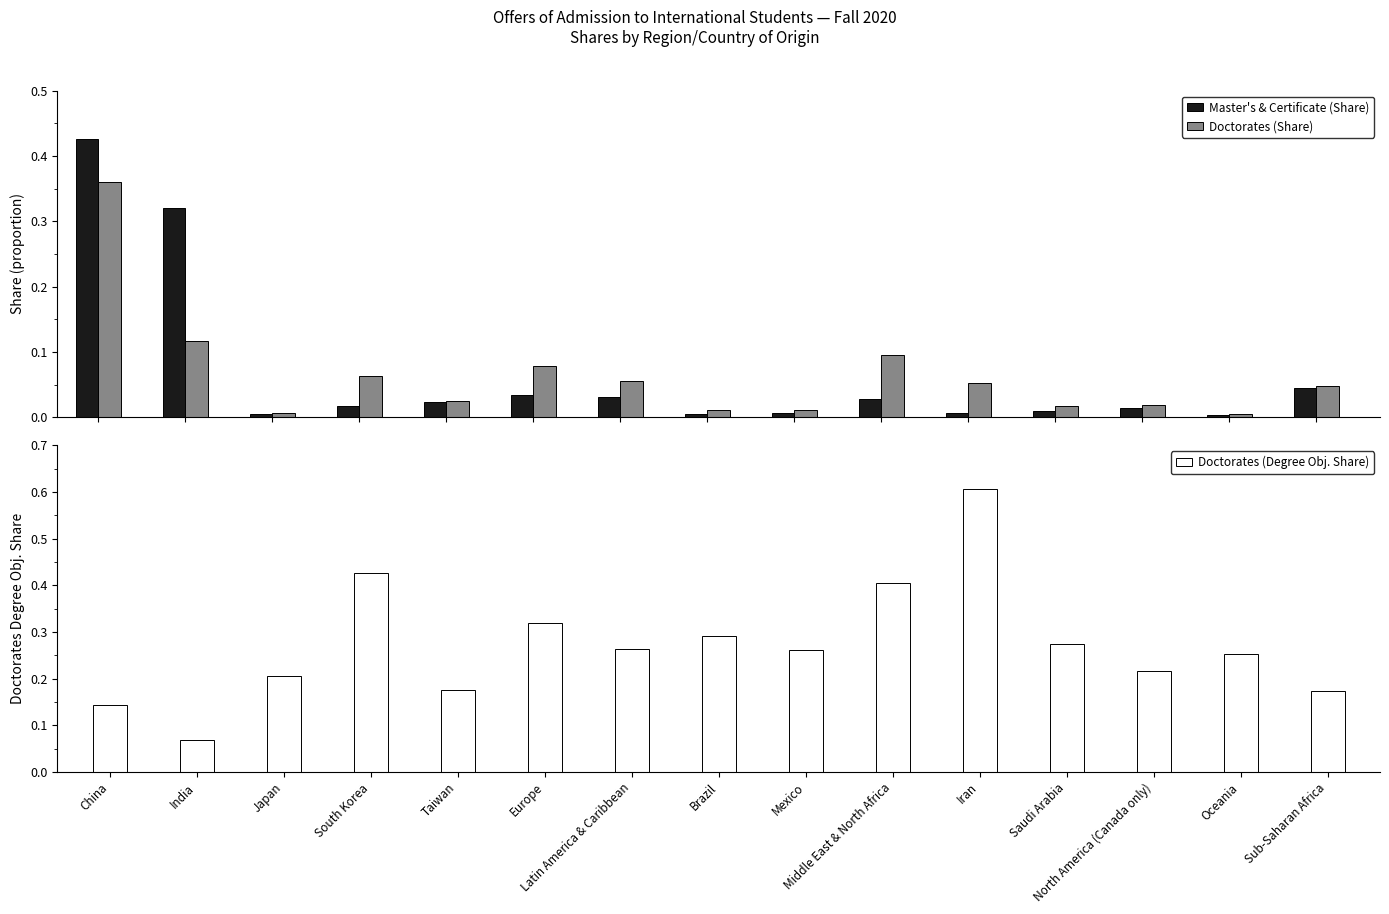

Does the chart contain stacked bars?

No